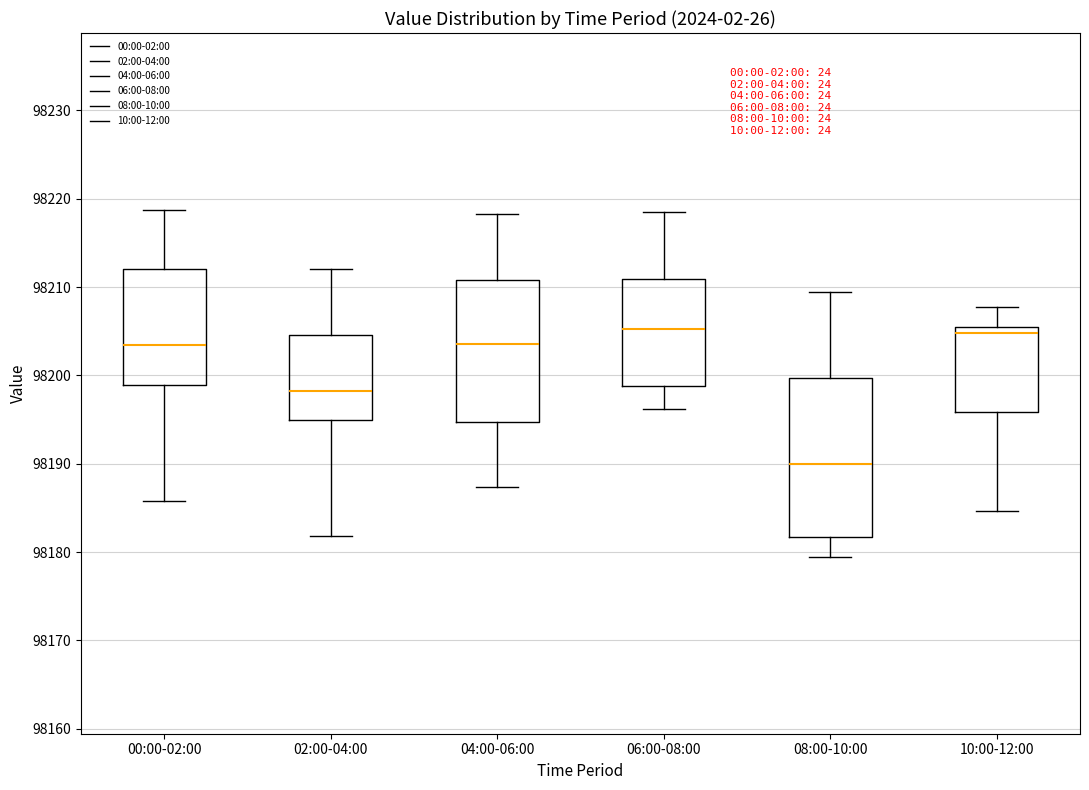

Which box is the tallest, from its lower edge to its upper edge?

08:00-10:00